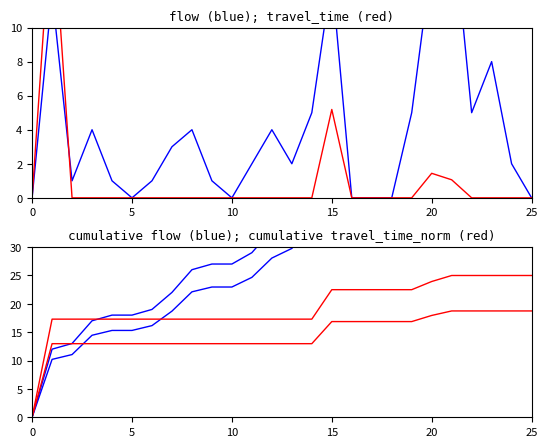

Is it true that flow (blue) equals -9.0 at 25?

False